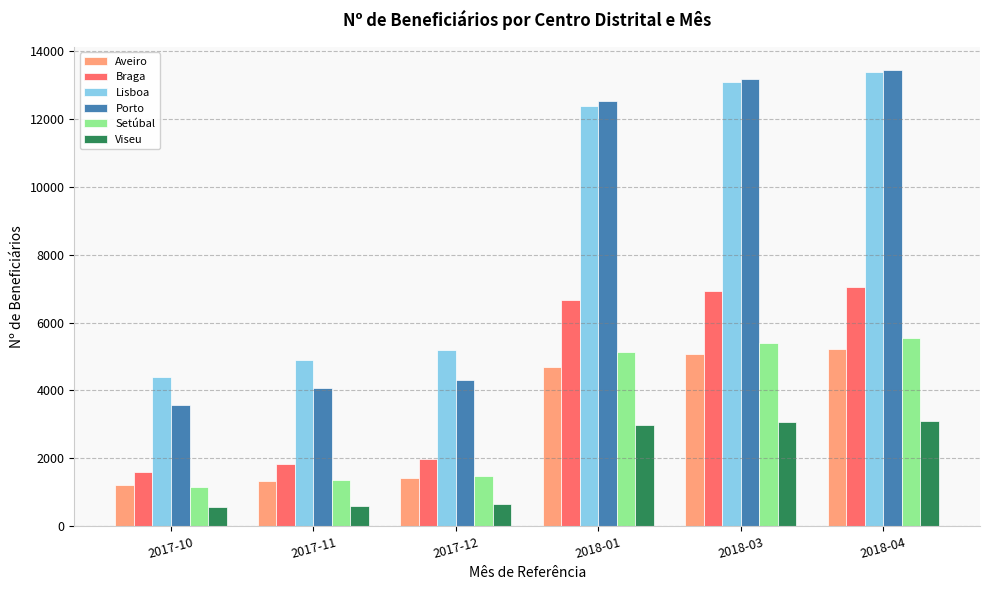

What position from the left is 2018-03?

5